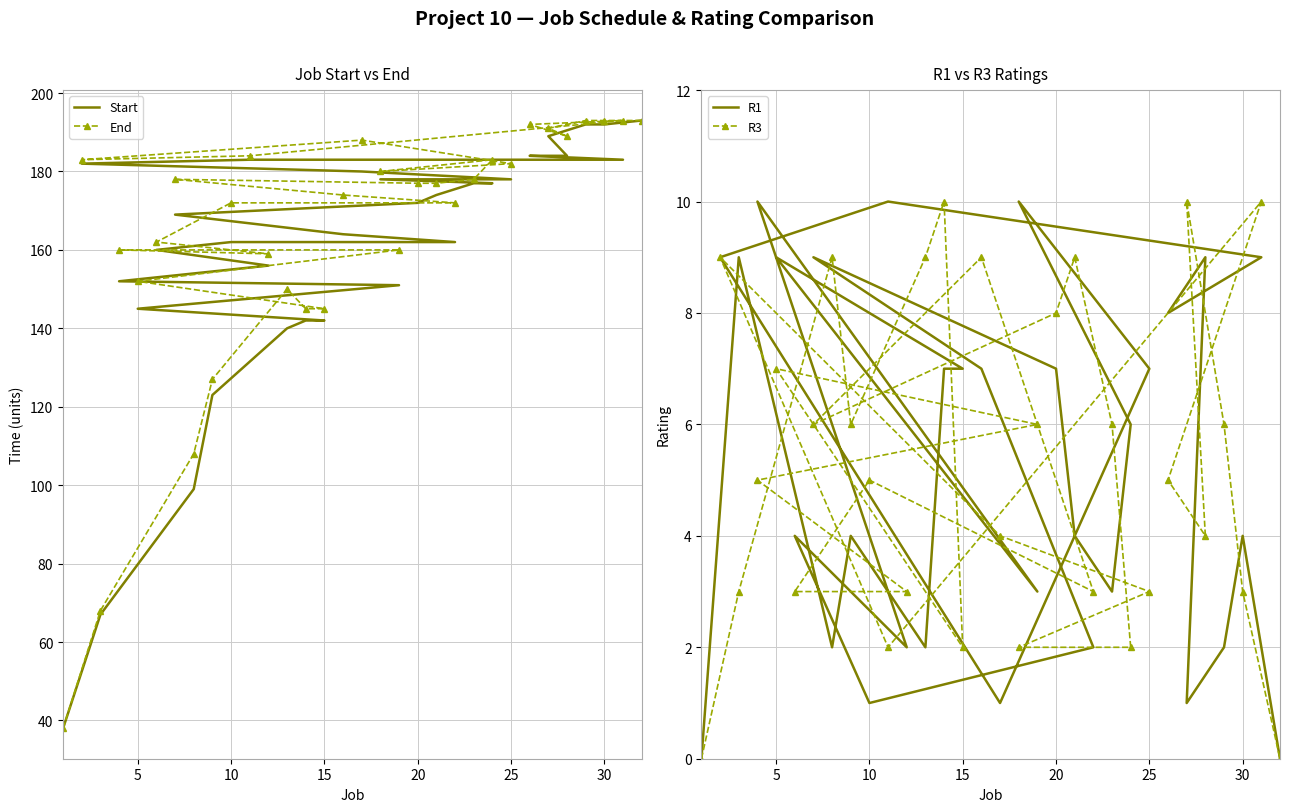

What is the sum of all R3 values?

169